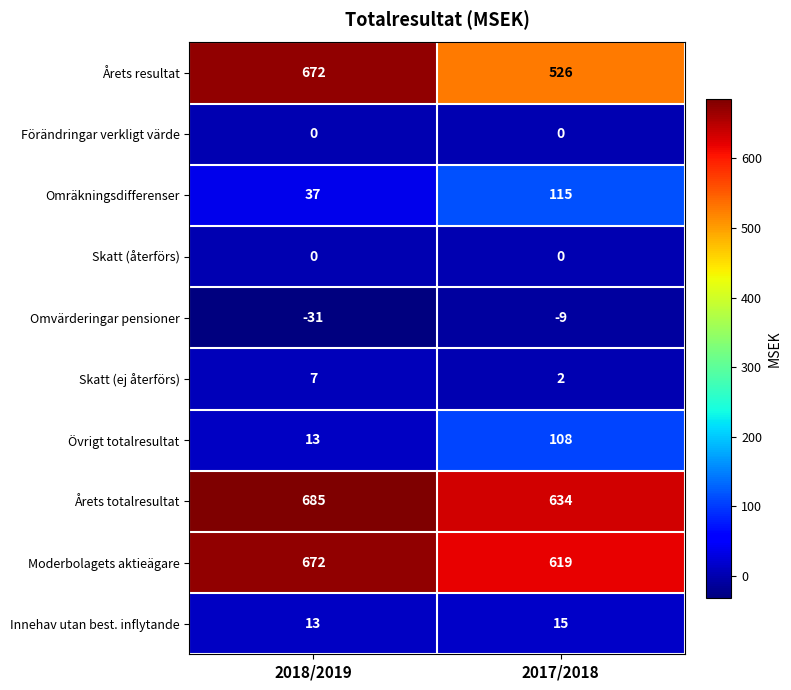

What is the difference between the maximum and minimum values in the Övrigt totalresultat series?

95